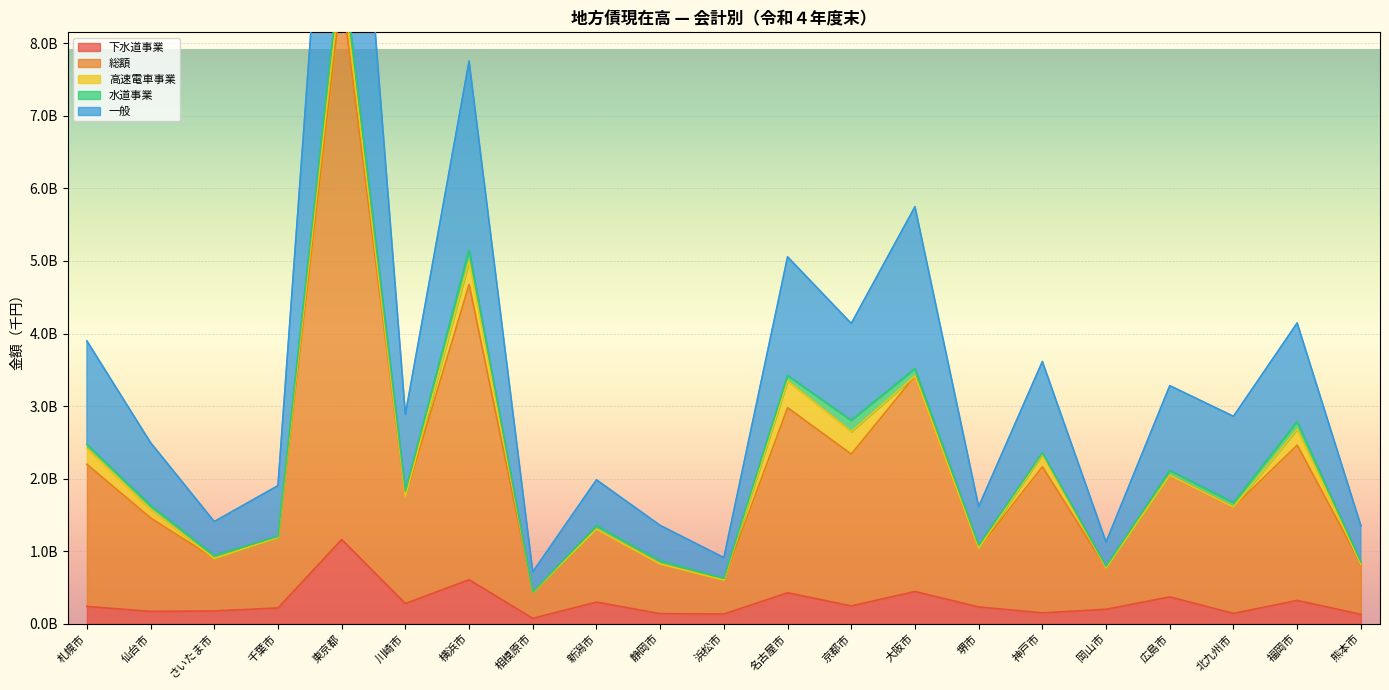

True or false: 総額 and 下水道事業 cross at least once.

False